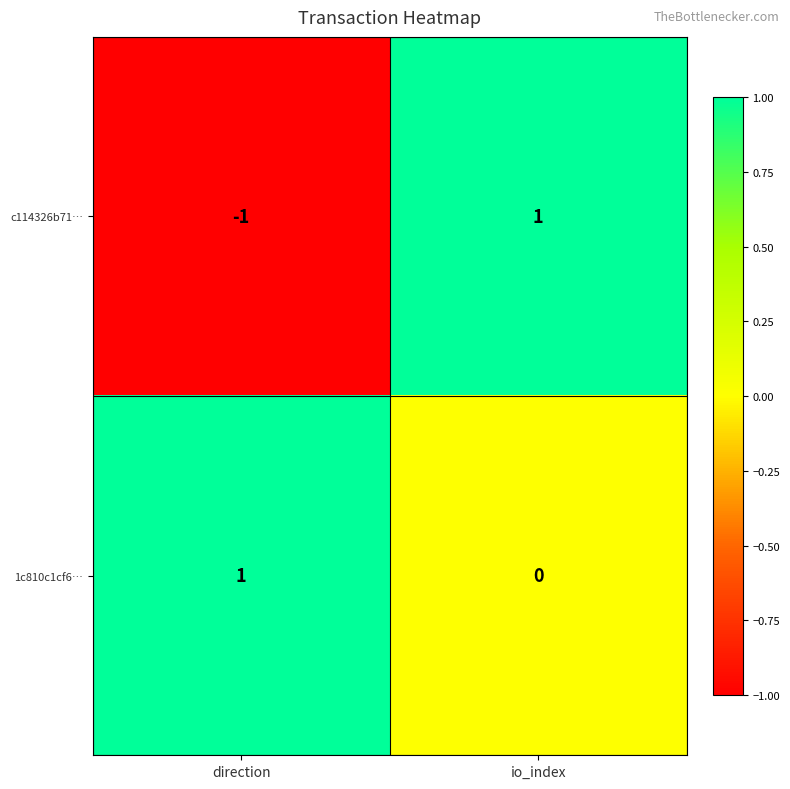

Which series changed the most between direction and io_index?

c114326b71…